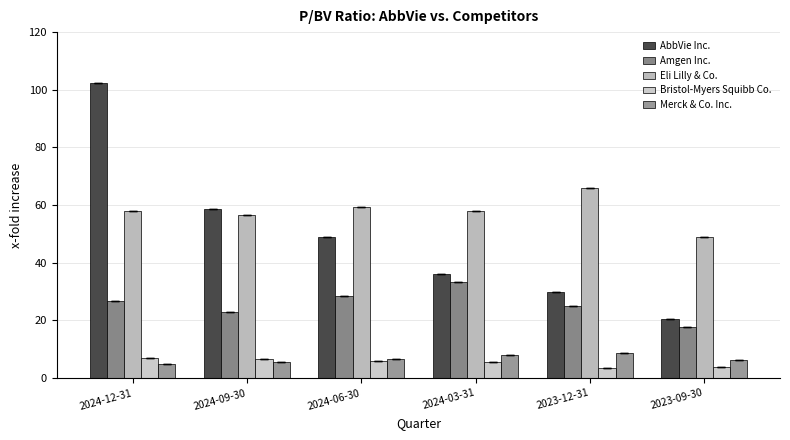

Are the bars horizontal?

No